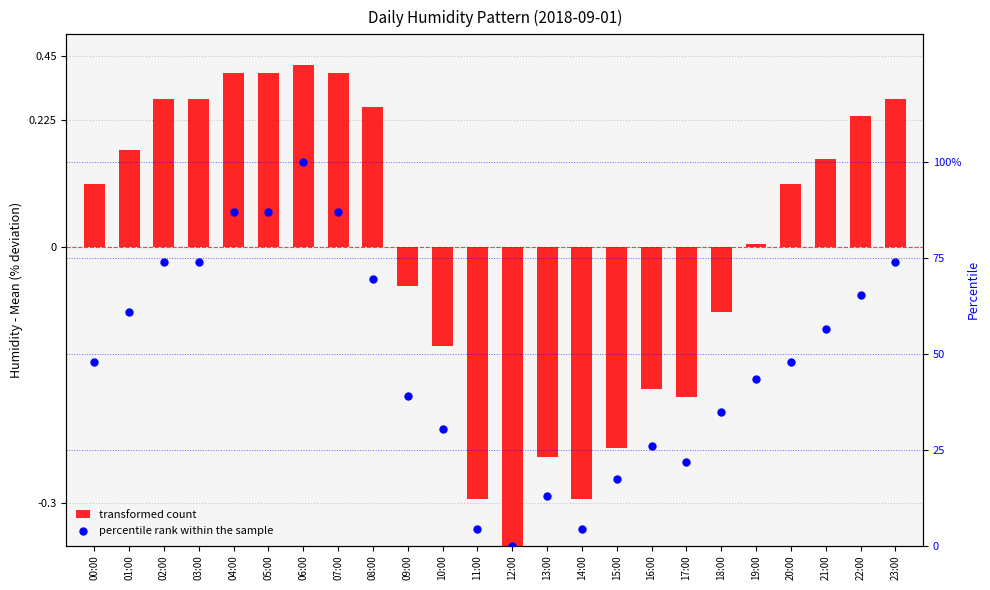

Which series reaches the minimum Y coordinate?

transformed count